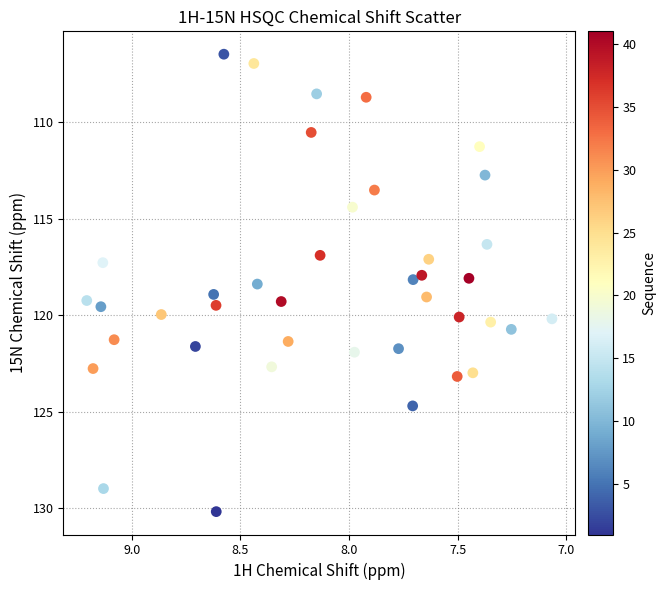

What is the range of X values (max minus min)?

2.1